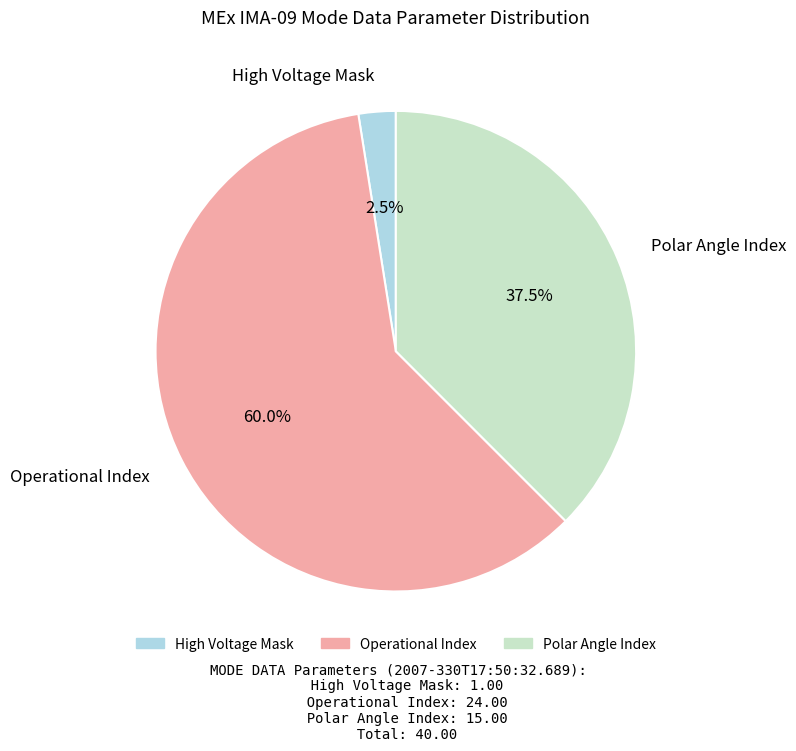

Is there any slice that represents more than half of the pie?

Yes